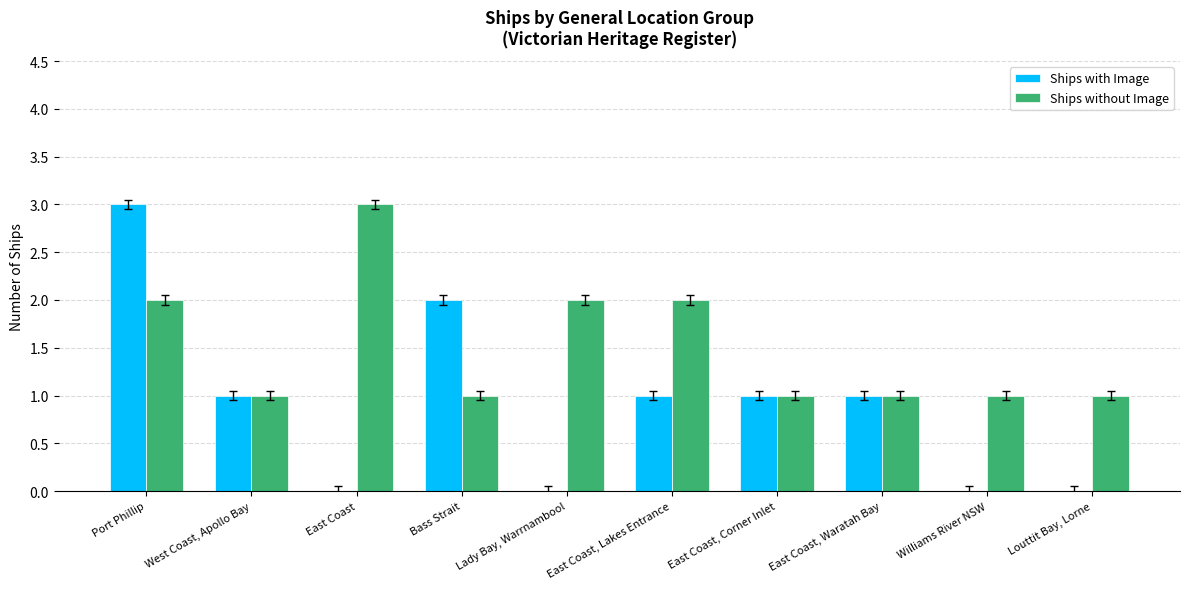

What are all the series names shown in the legend?

Ships with Image, Ships without Image